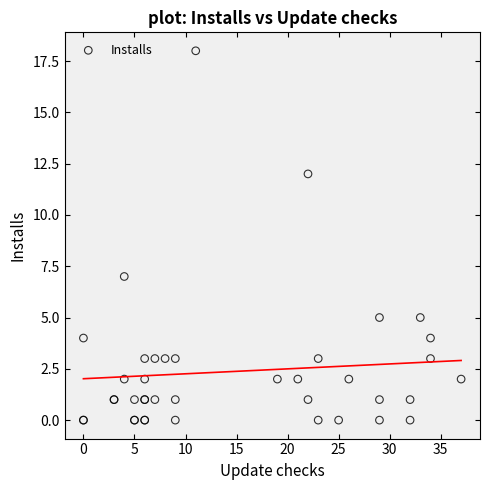

What Y value in the scatter plot is closest to 9?

7